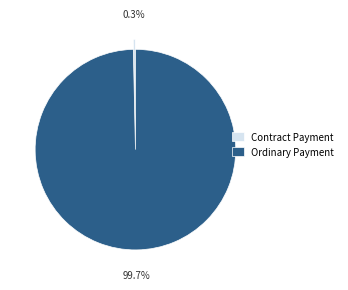

Does Contract Payment account for over 50% of the chart?

No